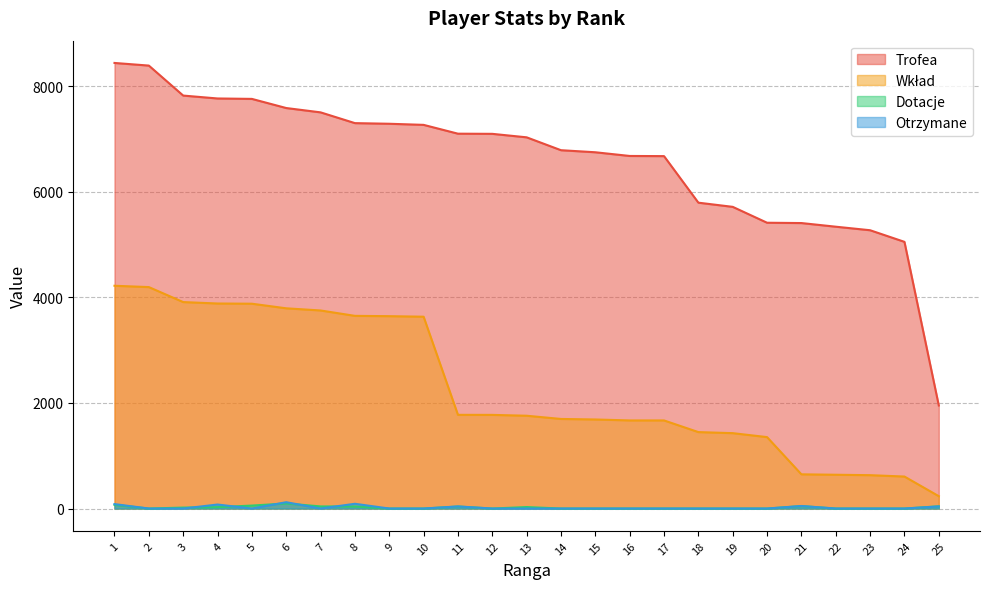

What are all the series names shown in the legend?

Trofea, Wkład, Dotacje, Otrzymane